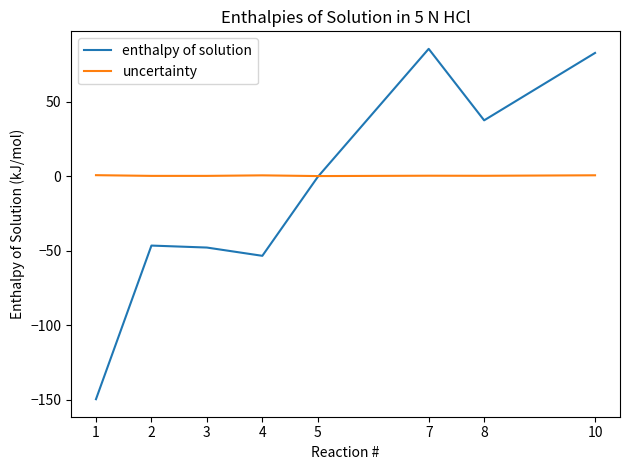

What is the average value of the enthalpy of solution series?

-11.6